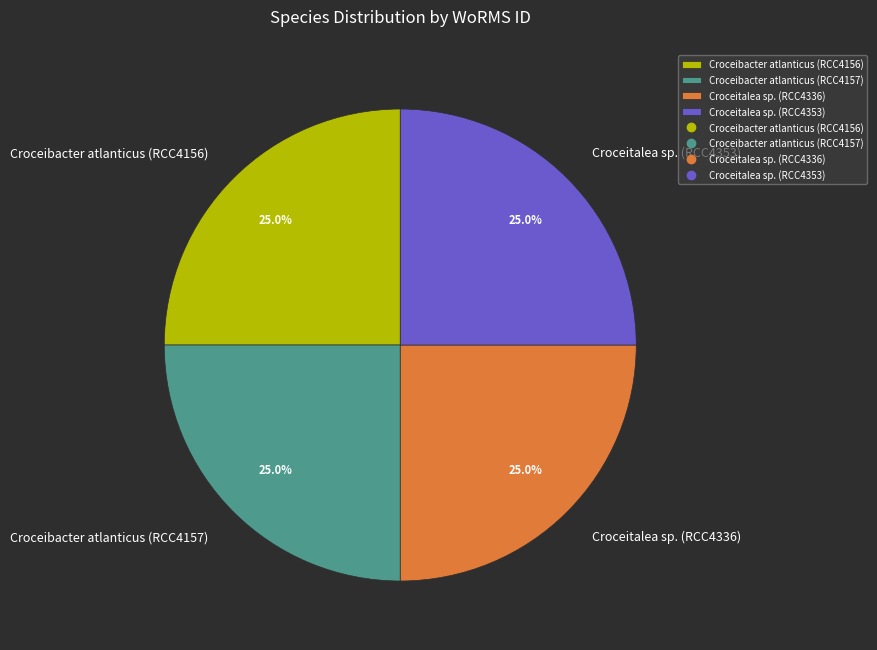

What percentage do Croceibacter atlanticus (RCC4157) and Croceitalea sp. (RCC4336) together represent?

50.0%